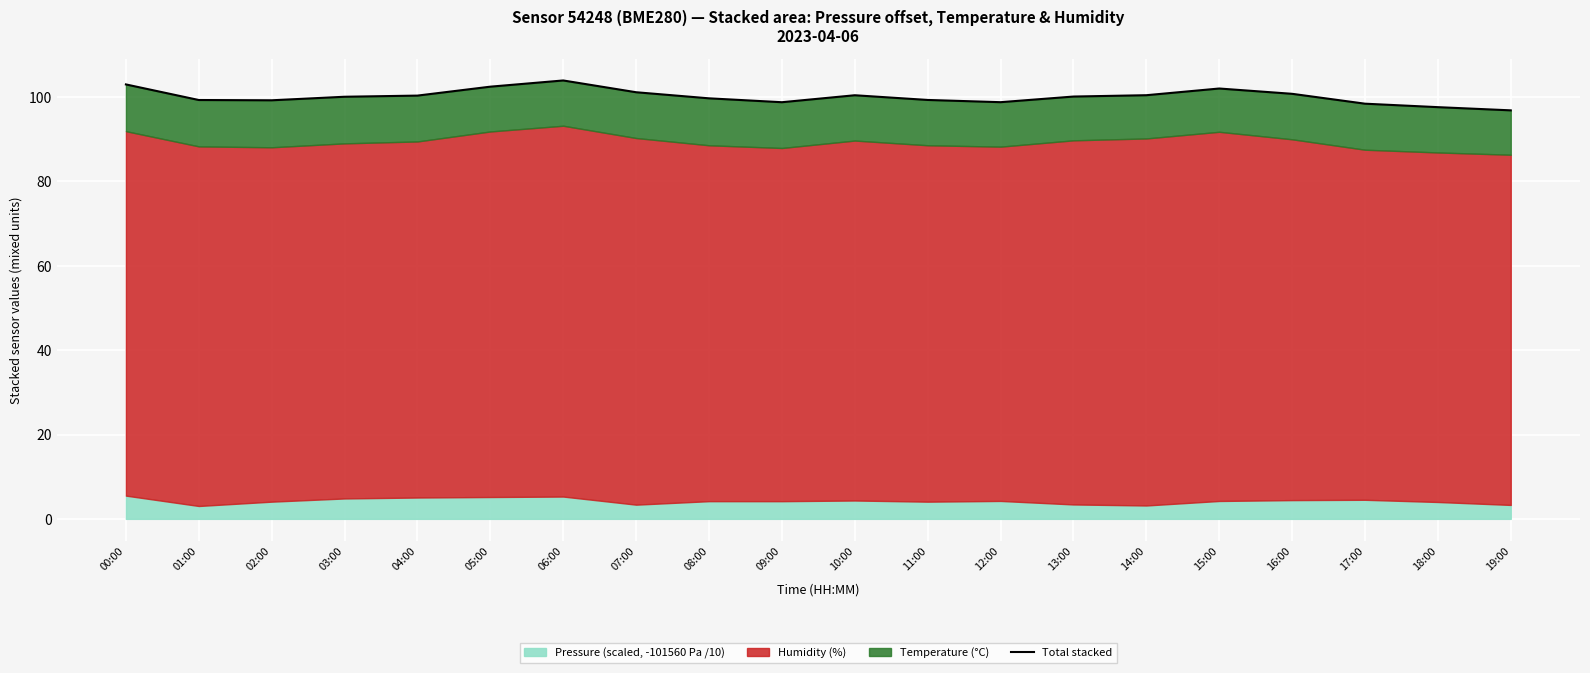

At which category does the chart reach its peak across all series?

06:00